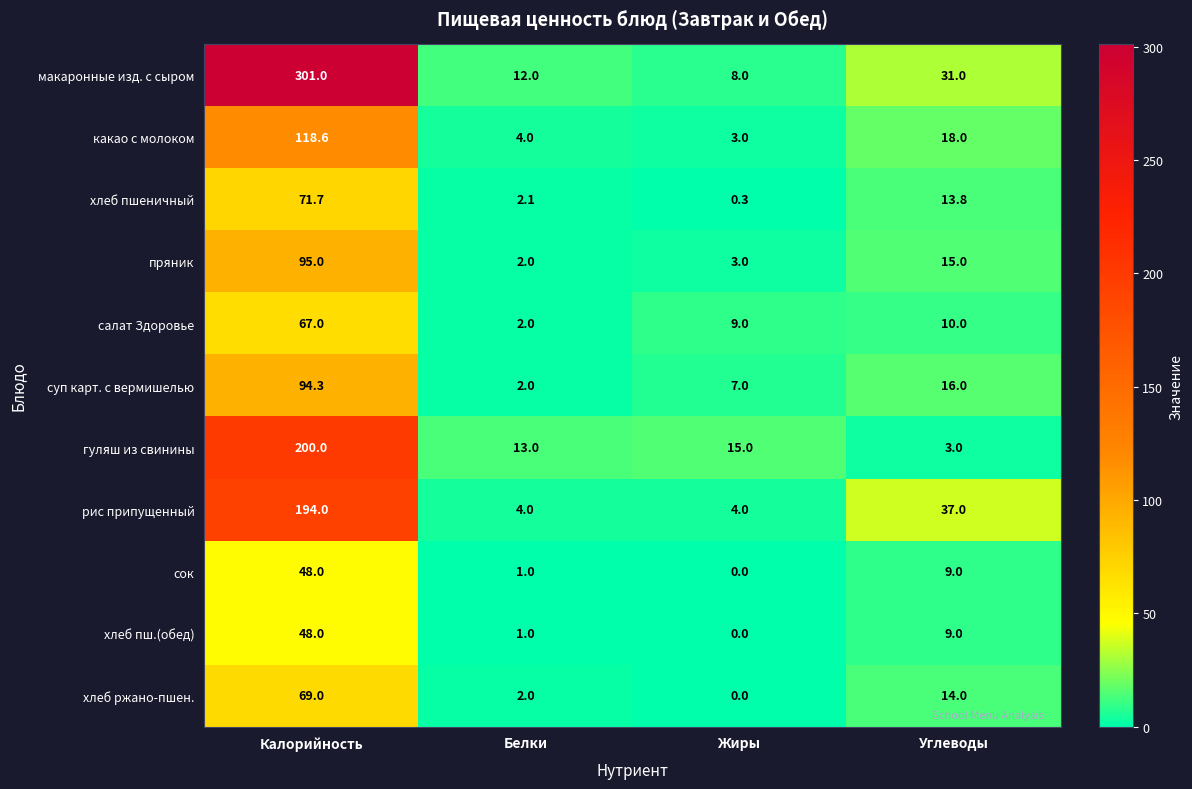

What is the sum of the пряник values at Белки and Жиры?

5.0